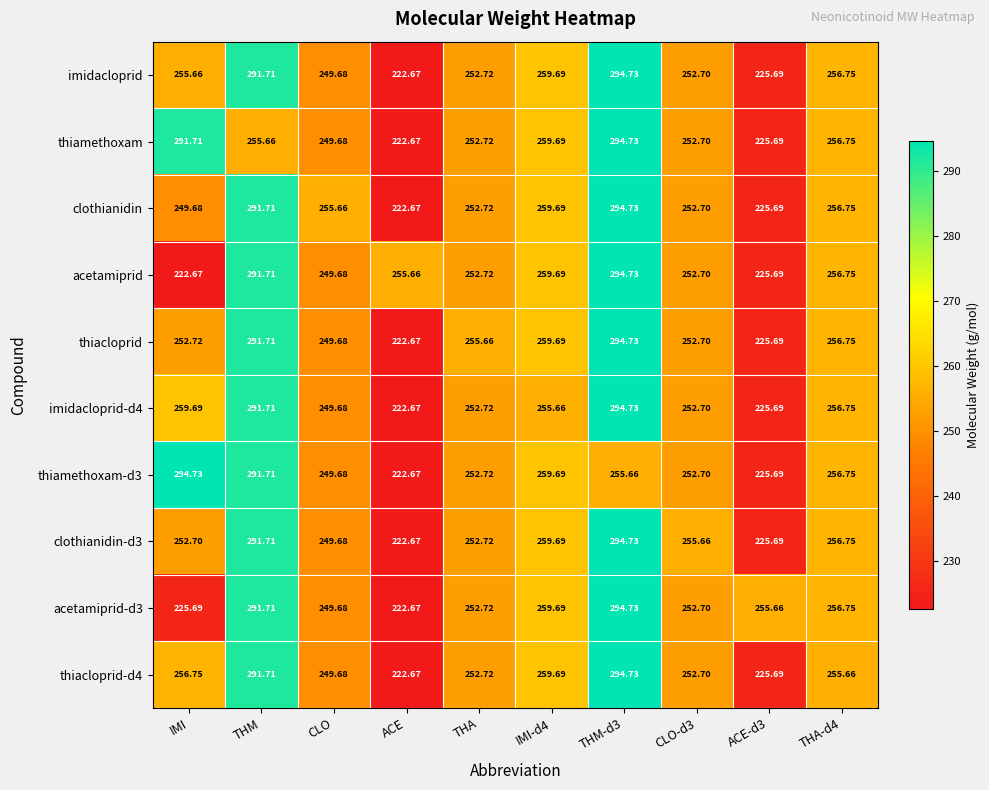

What is the greatest value displayed?

294.7